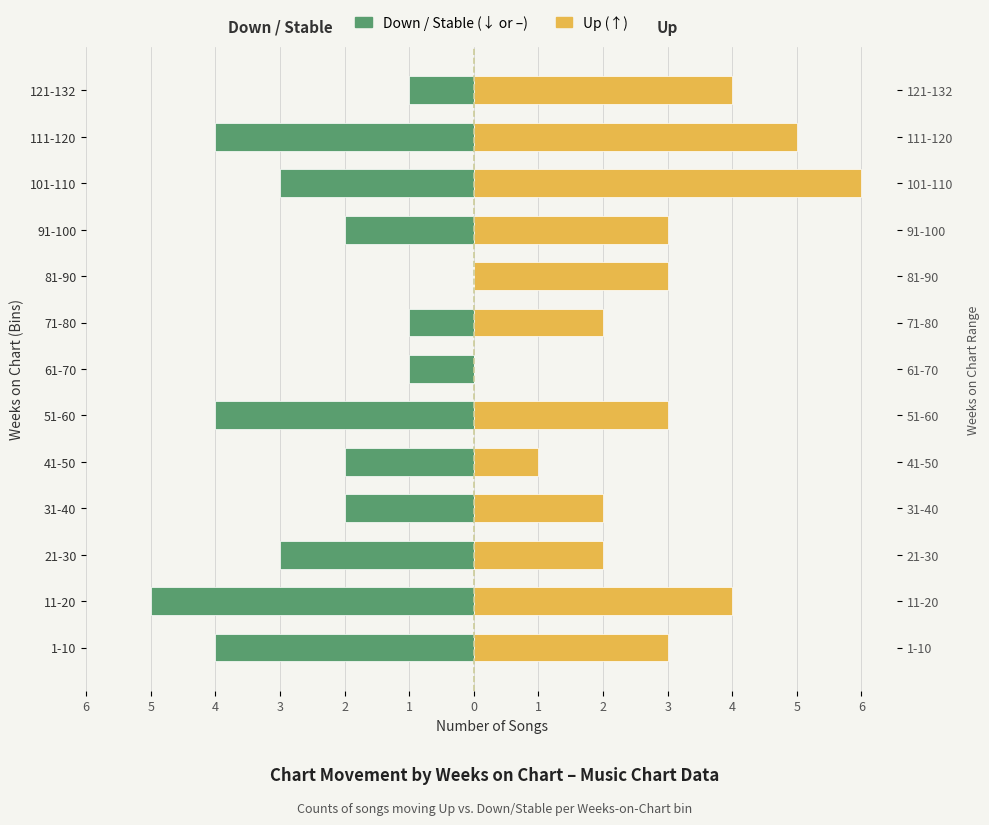

How many values in Down / Stable are below zero?

12